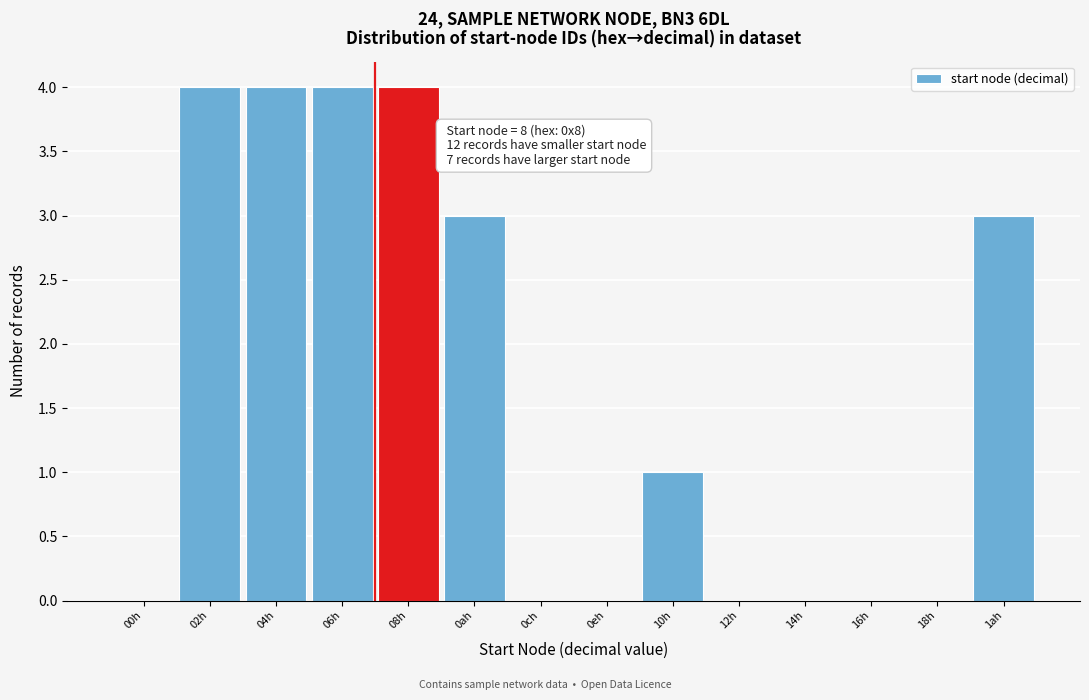

Reading left to right, what are all the values shown in this chart?

00h=0	02h=4	04h=4	06h=4	08h=4	0ah=3	0ch=0	0eh=0	10h=1	12h=0	14h=0	16h=0	18h=0	1ah=3